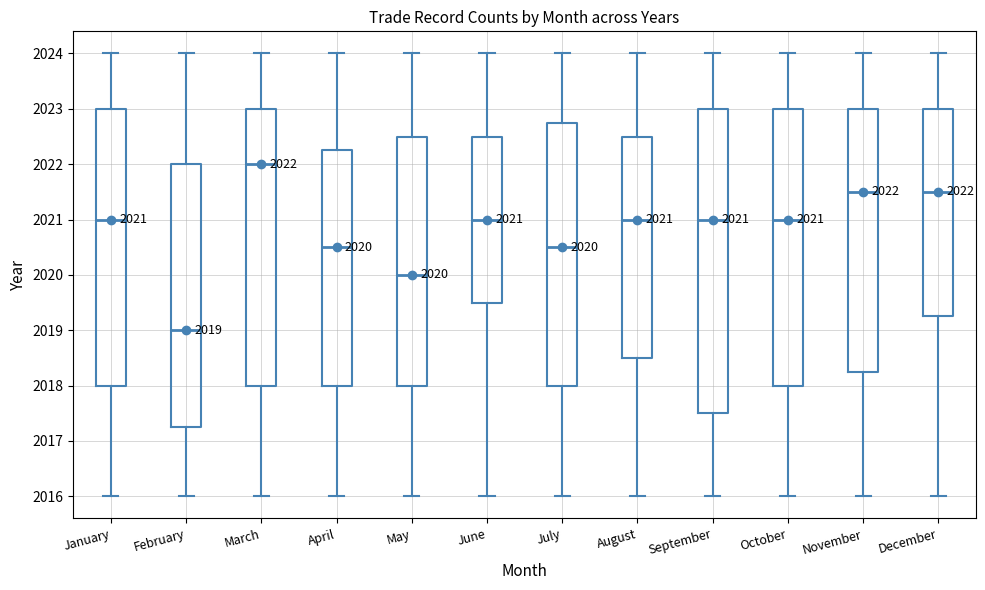

Which box has the lowest median line?

February